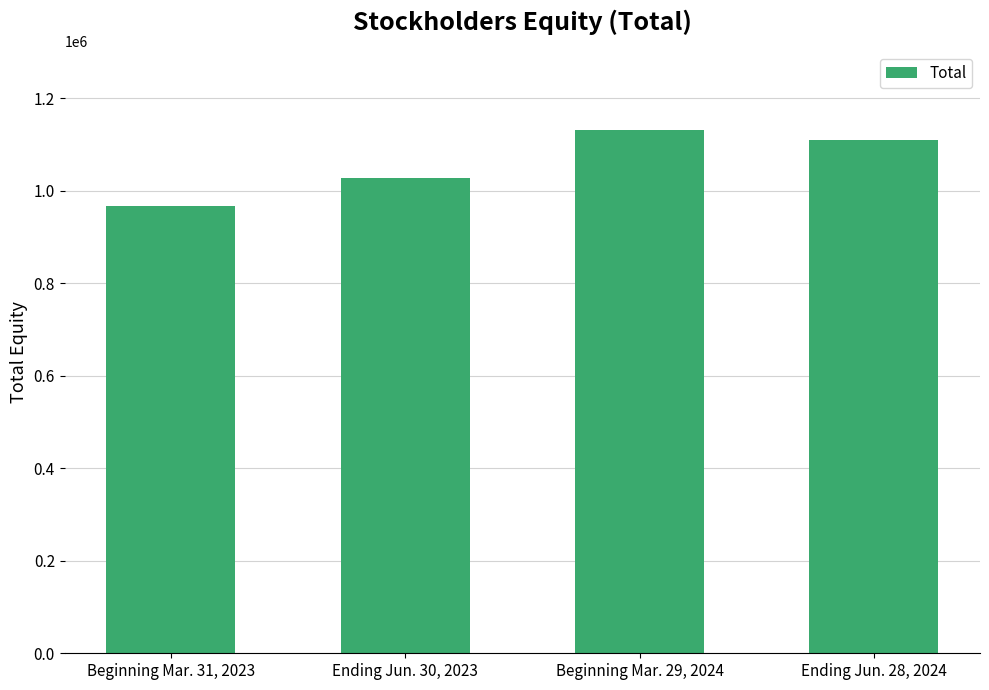

What is the difference between the second highest and second lowest values?

82077